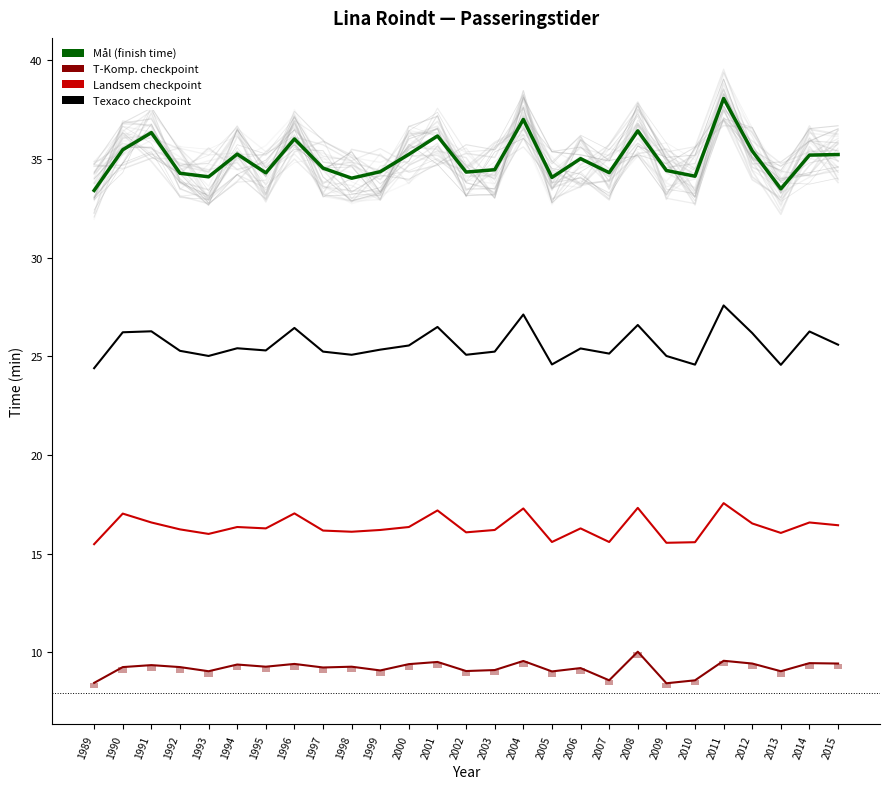

True or false: Texaco has a value of 43.2 at 2008.

False